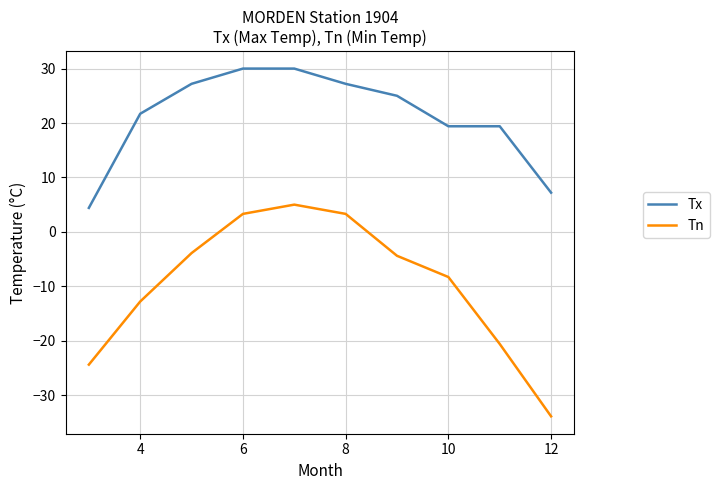

True or false: Tx and Tn cross at least once.

False